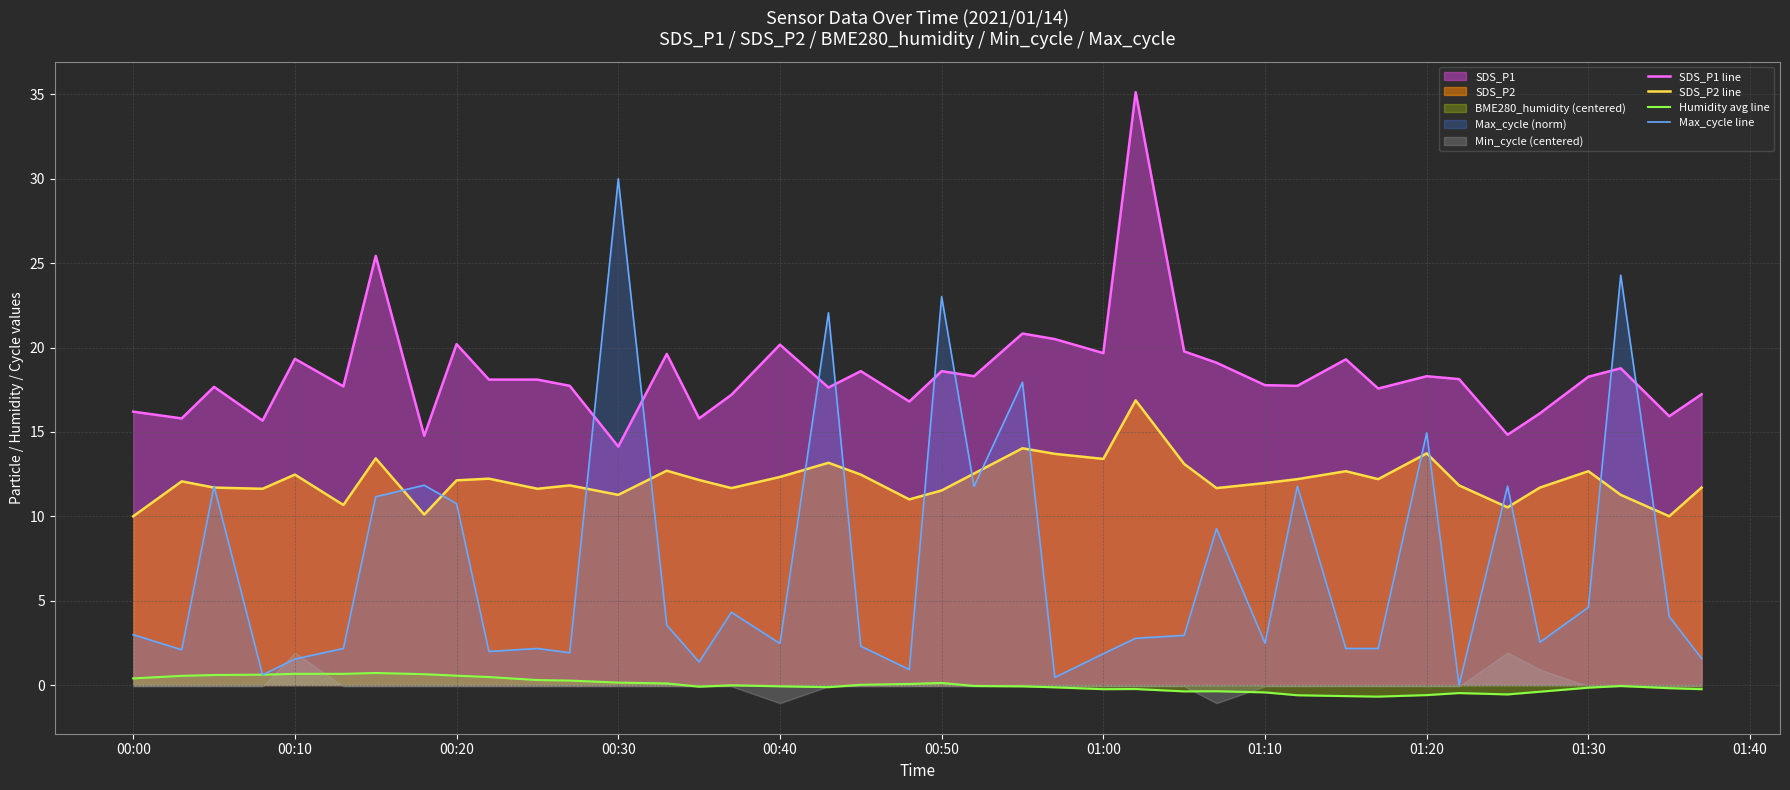

True or false: SDS_P1 line and Humidity avg line cross at least once.

False